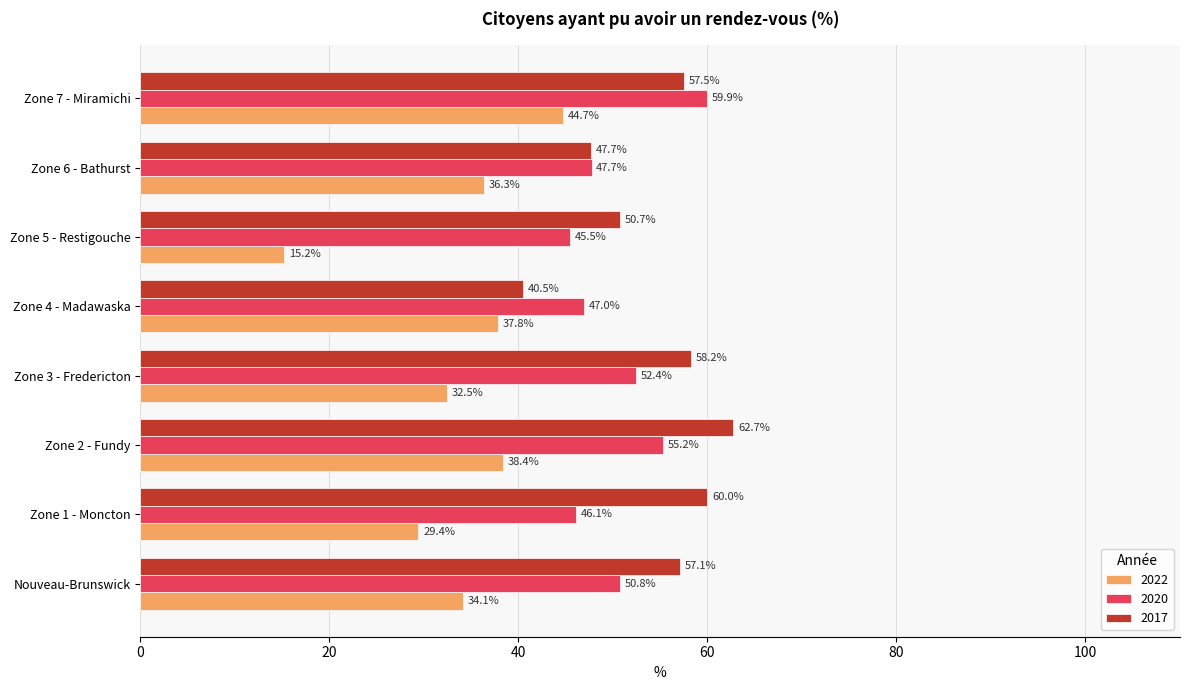

The value of 2017 at Zone 7 - Miramichi is 57.5. True or false?

True